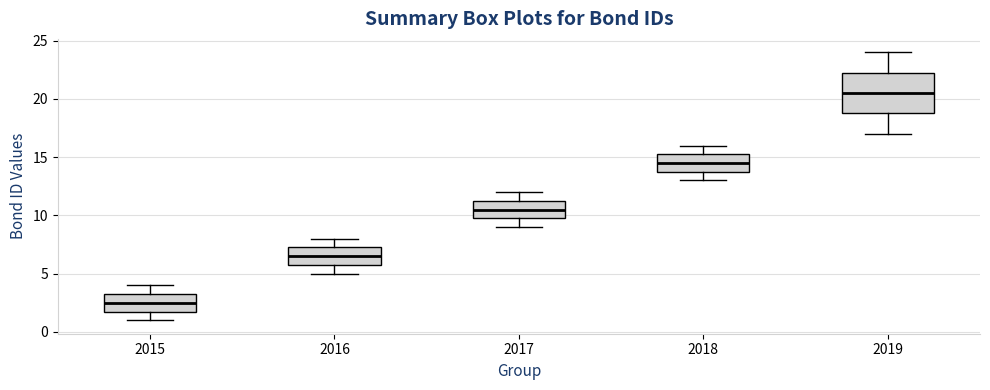

Which box has the lowest median line?

2015